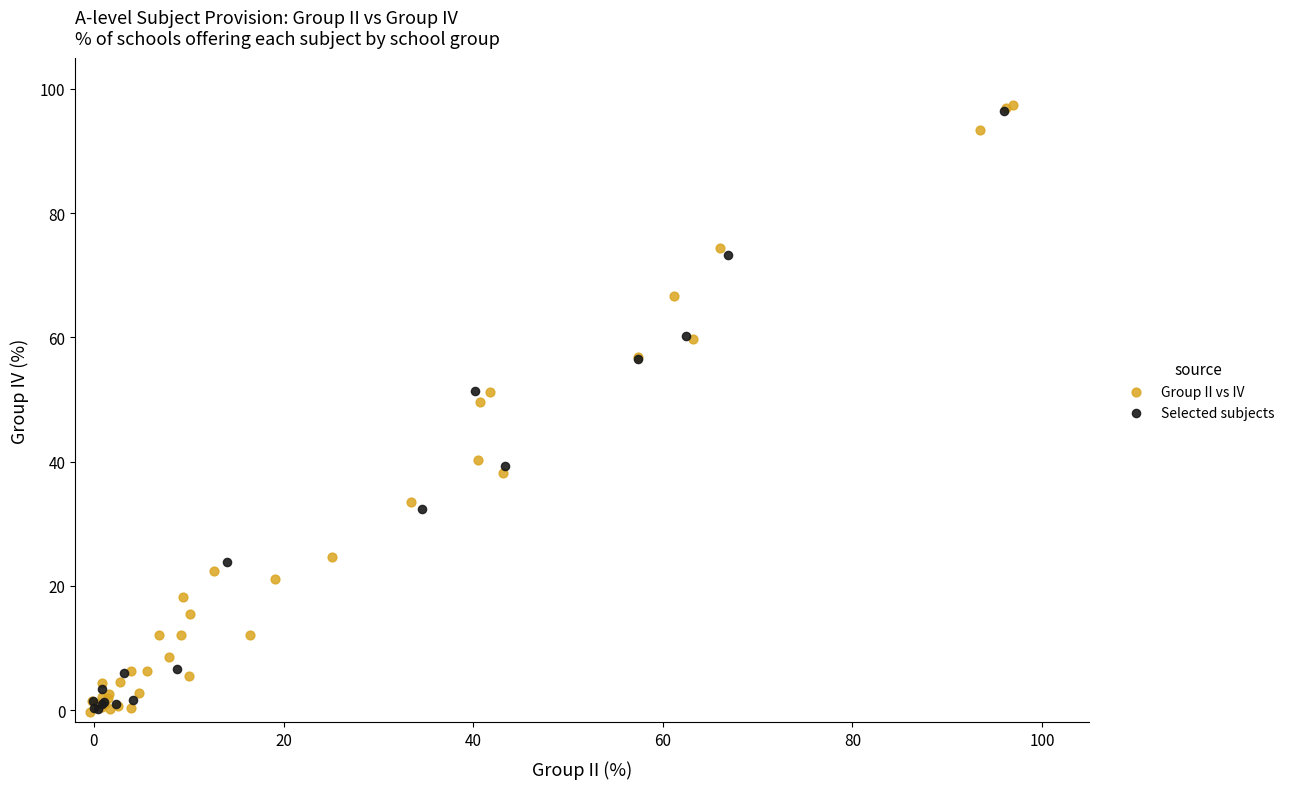

Which series has the largest Y range (max minus min)?

Group II vs IV